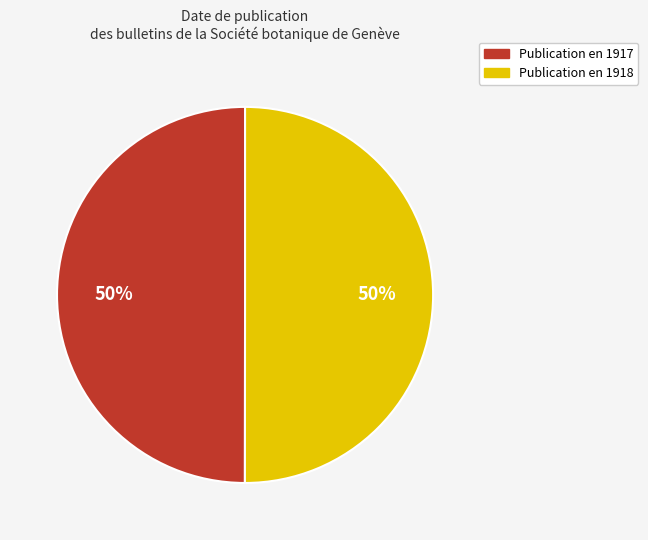

To the nearest percent, what is the average slice percentage?

50%